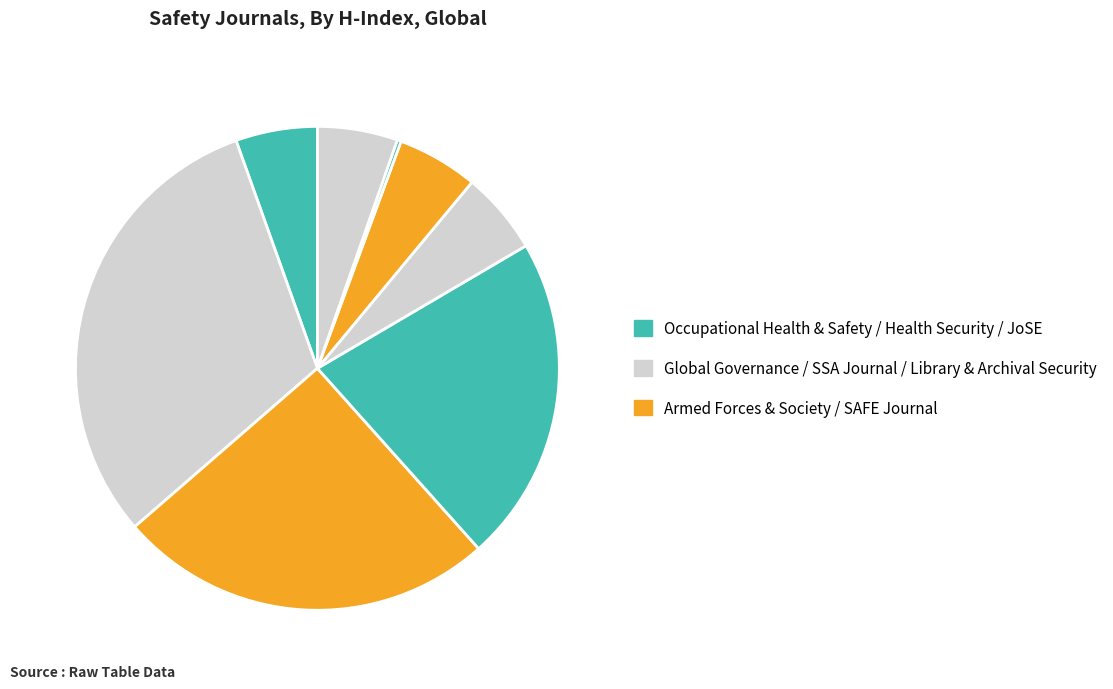

What is the largest slice in the pie chart?

Global Governance